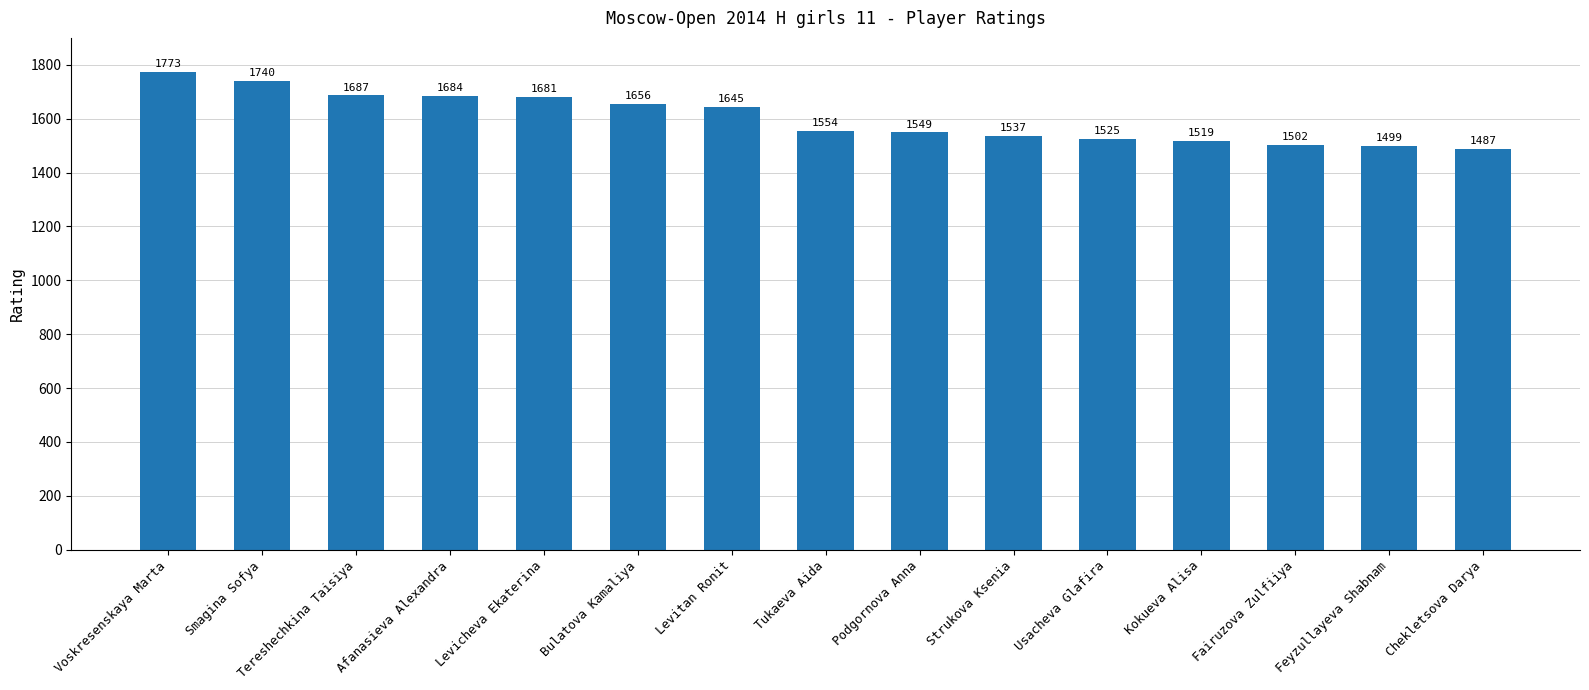

Is it true that the value at Podgornova Anna is 1549?

True